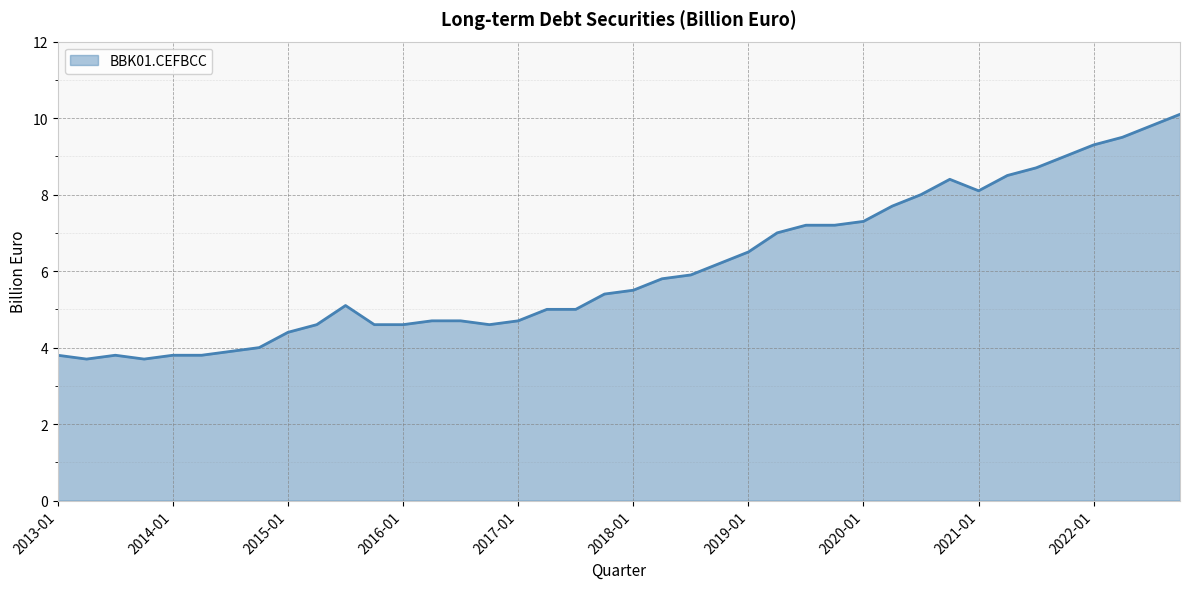

What is the difference between the maximum and minimum values?

6.4